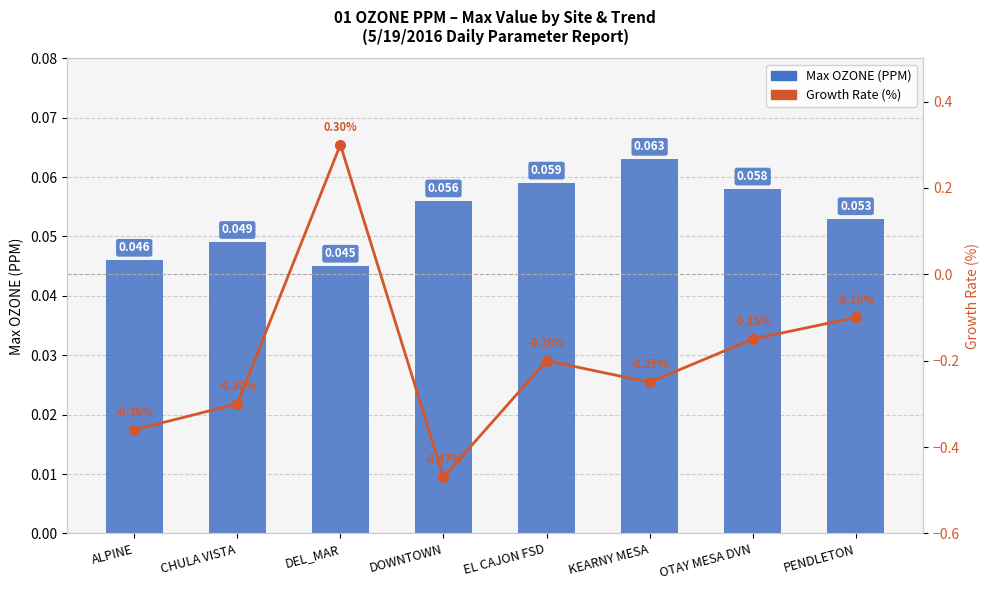

At OTAY MESA DVN, list the series in order from smallest to largest.

Growth Rate (%), Max OZONE (PPM)